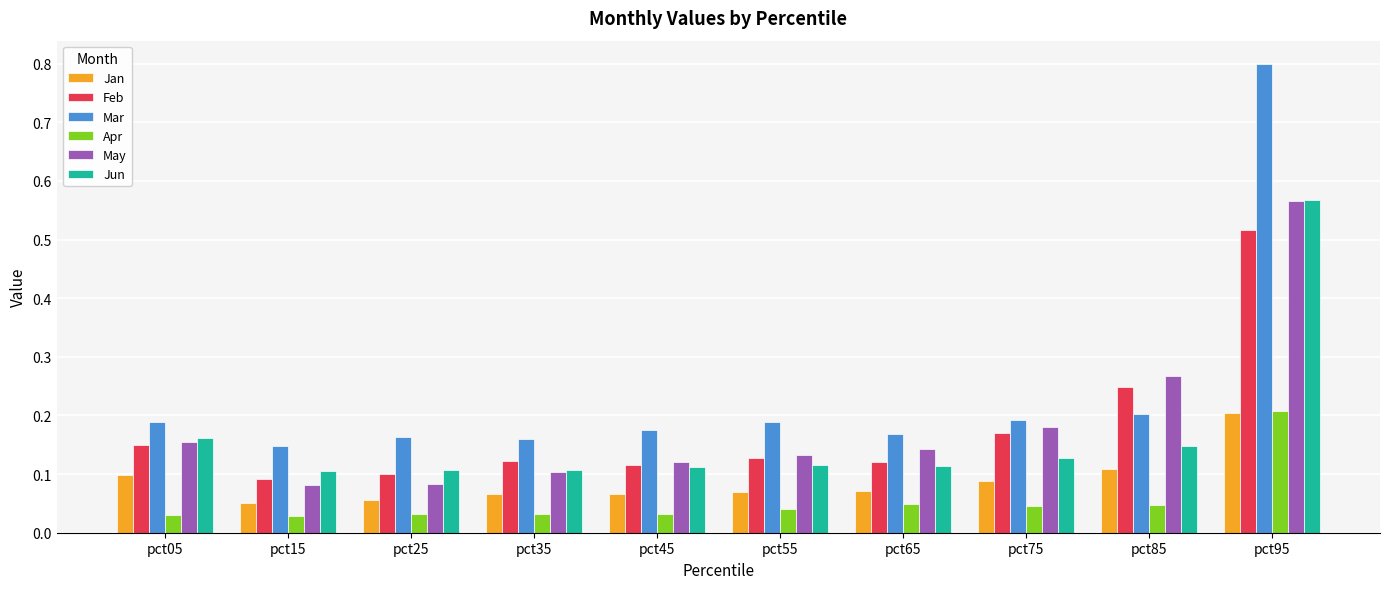

The value of Jun at pct85 is 0.2. True or false?

False